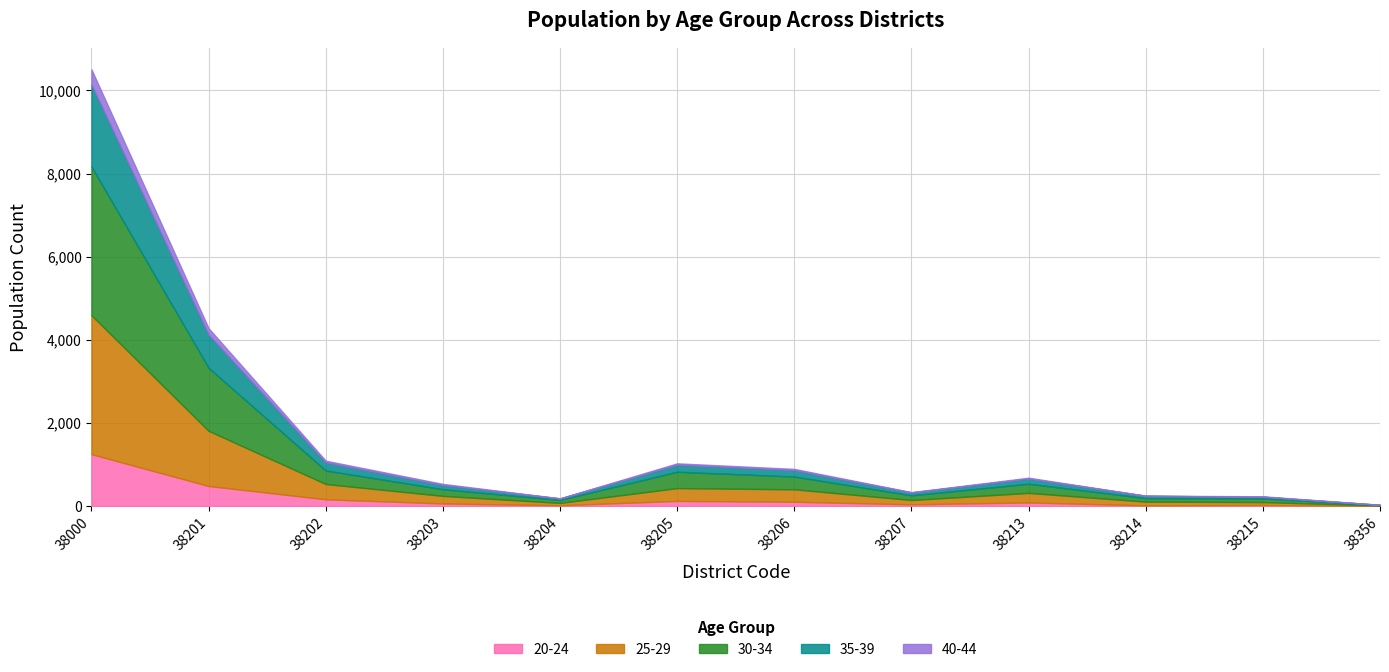

The 20-24 series shows 11 at 9. True or false?

False